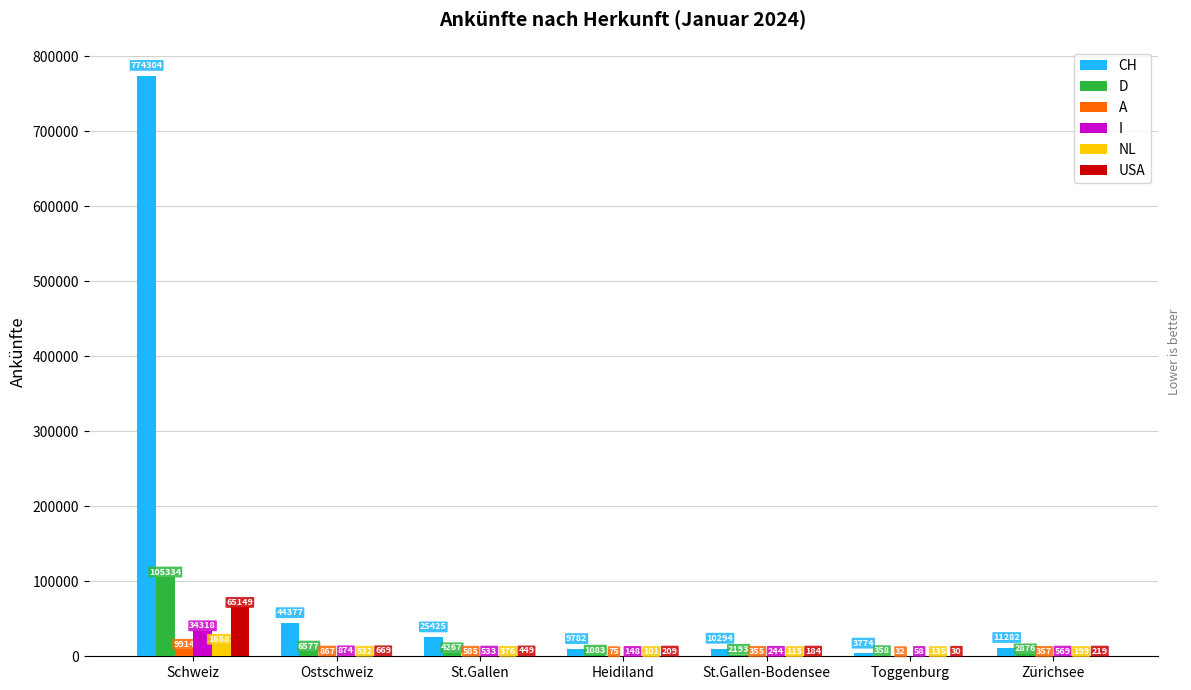

True or false: USA has a value of 184 at St.Gallen-Bodensee.

True